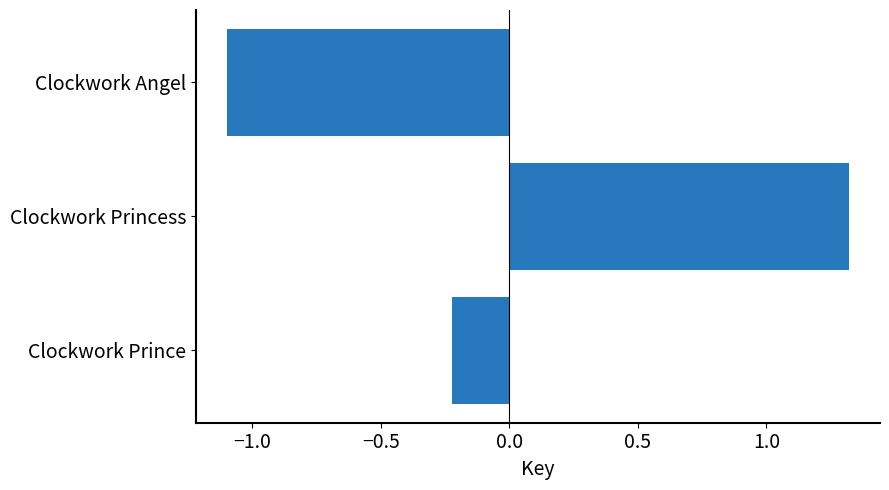

How many series are shown in this chart?

1